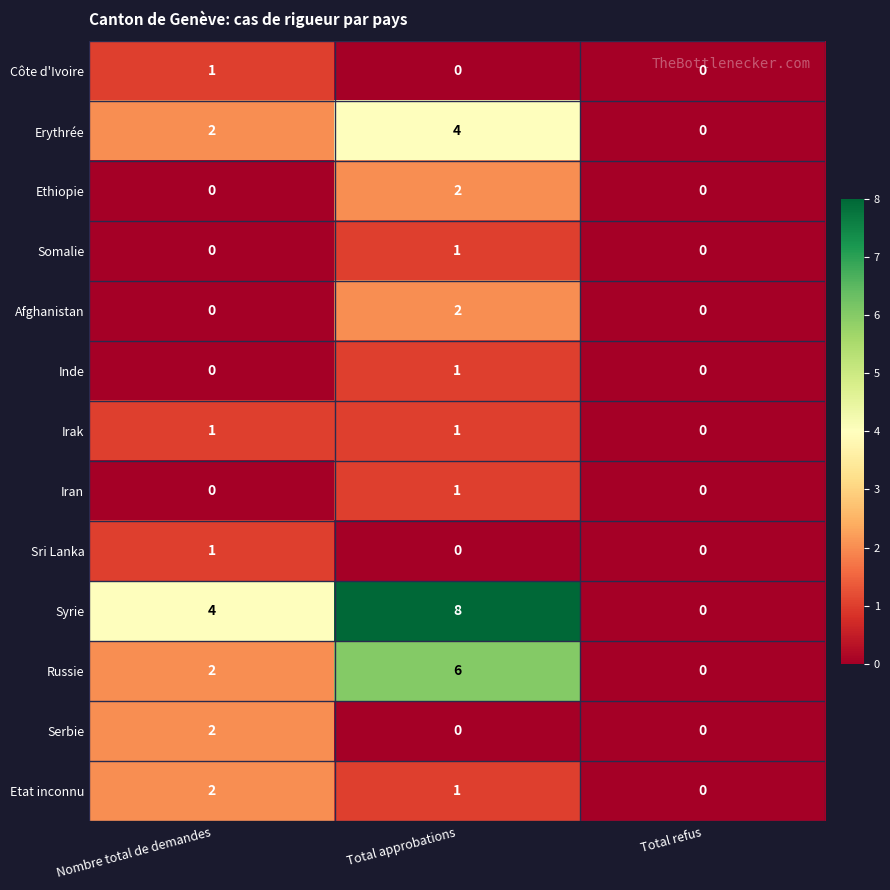

At which category does the chart reach its peak across all series?

Total approbations